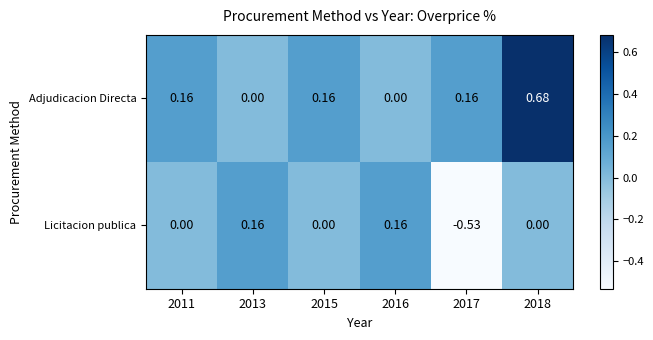

Rank the series by their maximum value, from highest to lowest.

Adjudicacion Directa, Licitacion publica